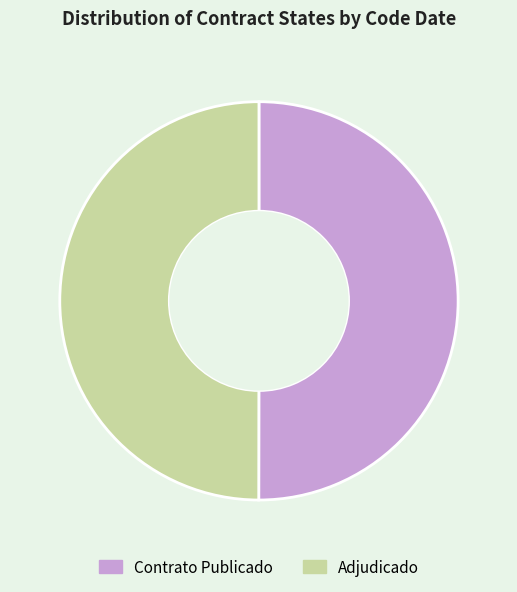

Is it true that Contrato Publicado is 36% of the pie?

False